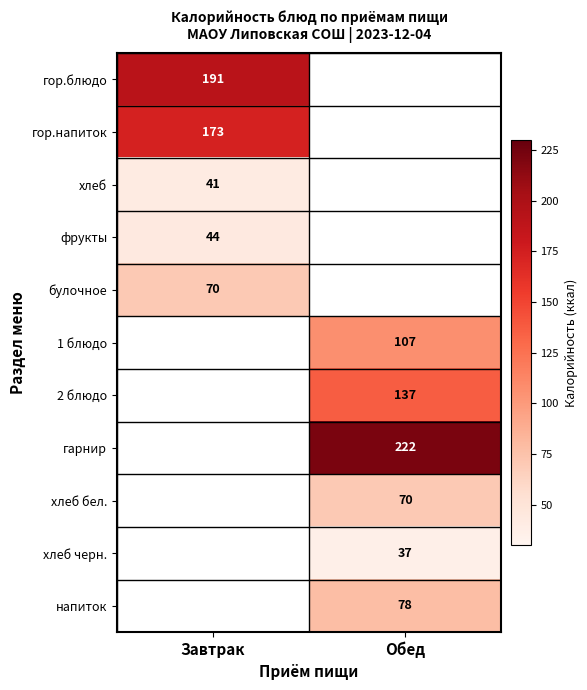

The value of 1 блюдо at Обед is 107. True or false?

True